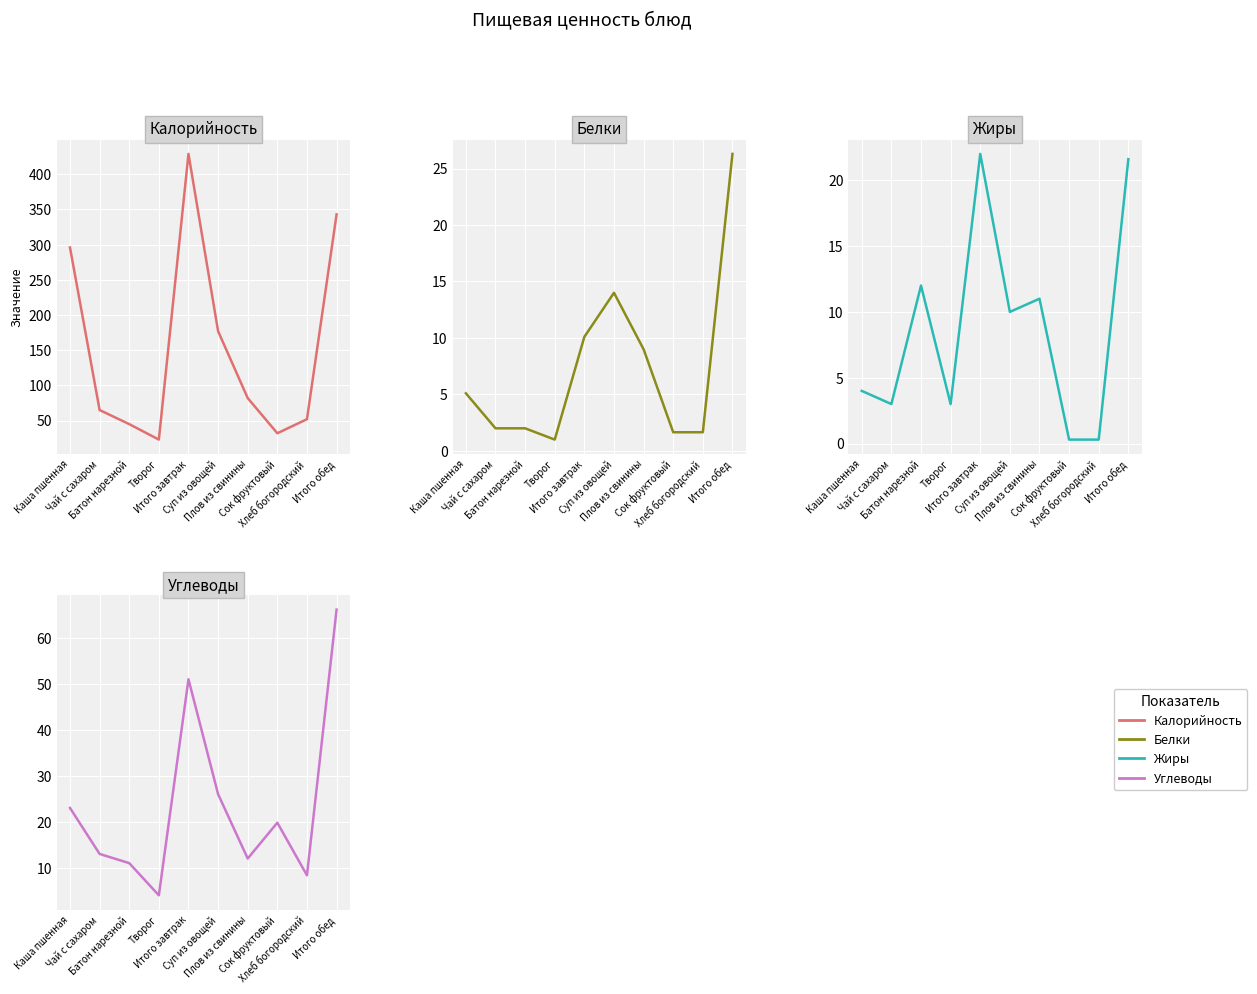

What is the label of the 6th point from the left?

Суп из овощей